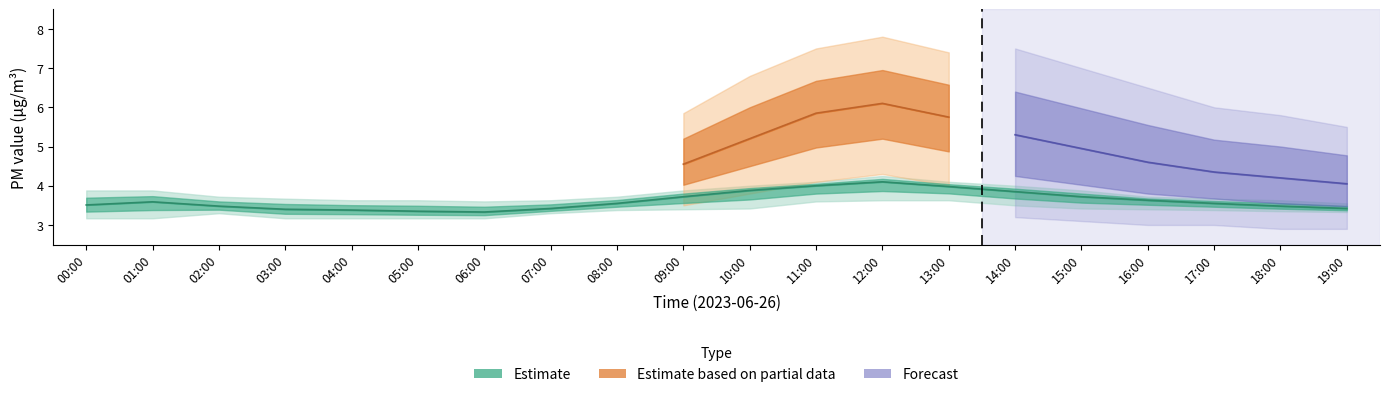

True or false: P1_upper and P2 cross at least once.

False